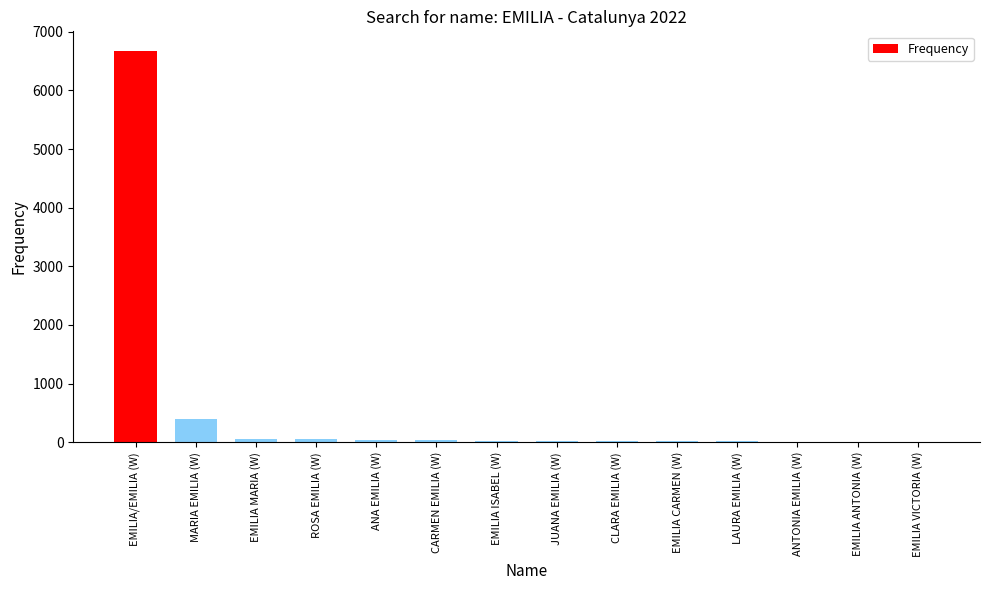

Where is the data nearest to the value 3343?

MARIA EMILIA (W)